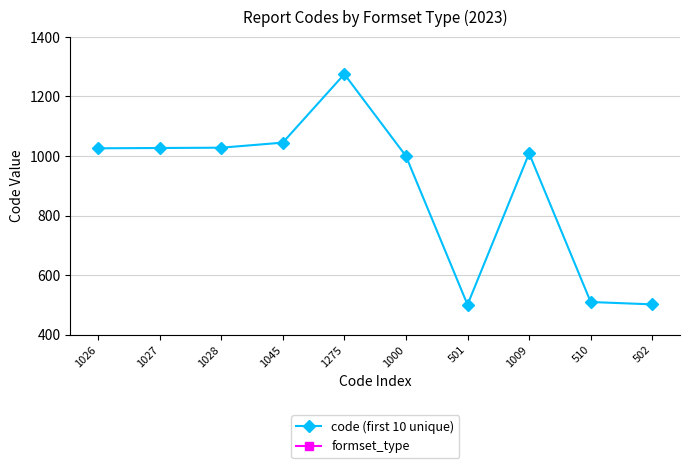

At 1028, list the series in order from largest to smallest.

code (first 10 unique), formset_type